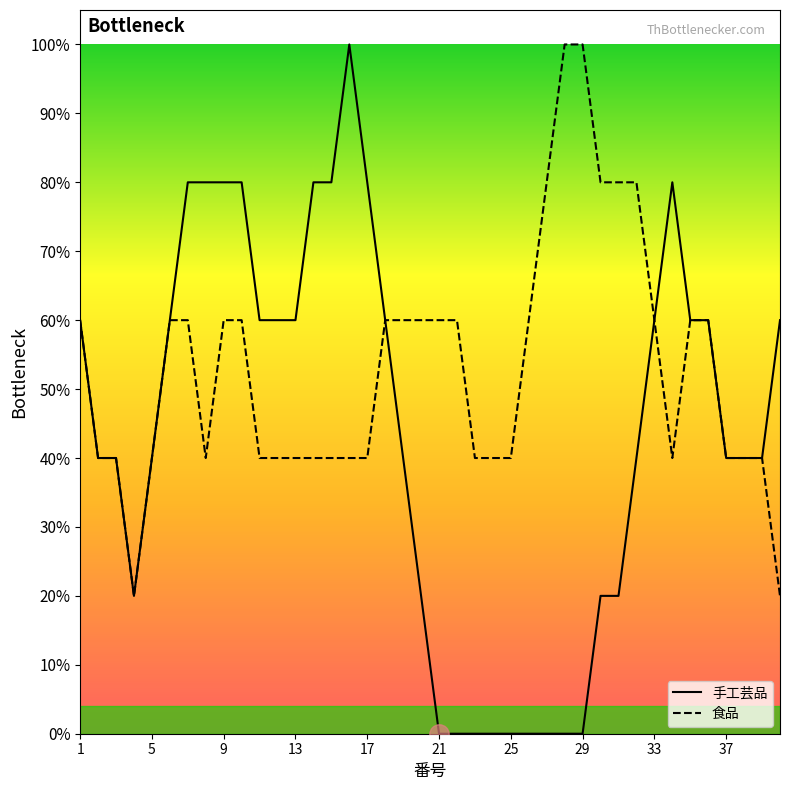

What are all the series names shown in the legend?

手工芸品, 食品